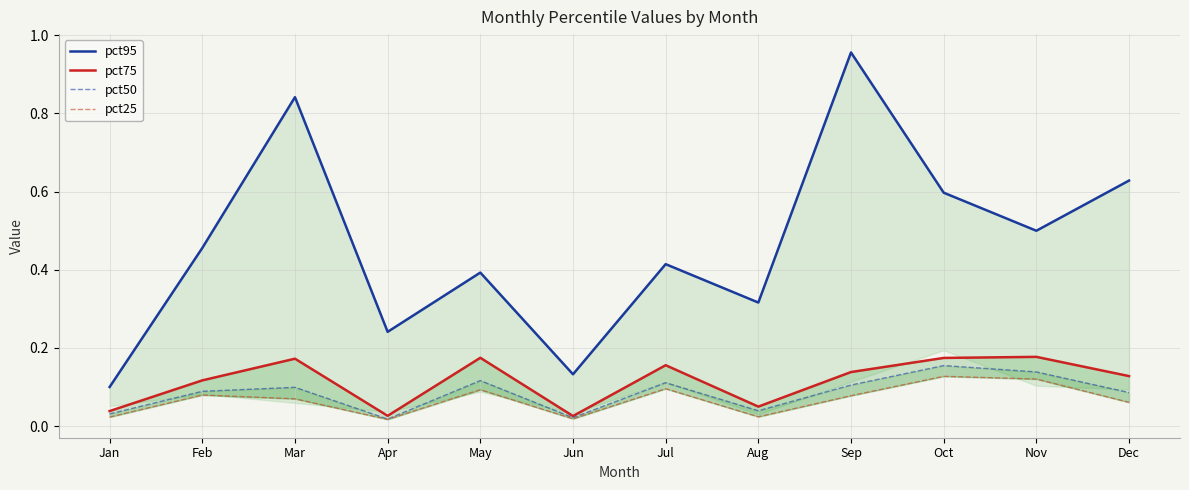

True or false: pct75 has more than 2 interior local peaks.

True